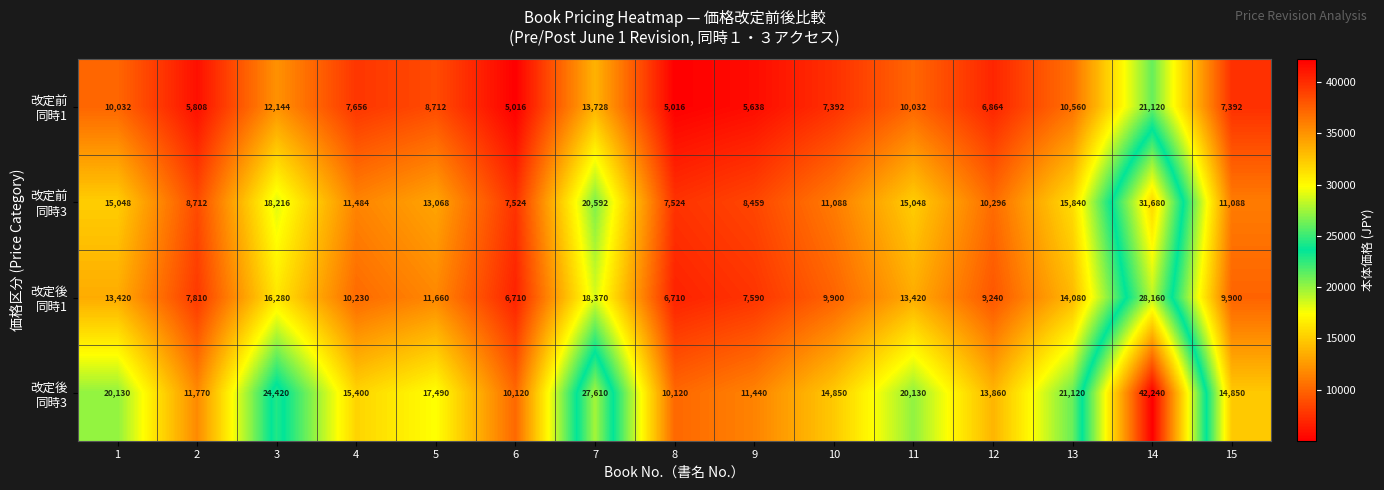

What is the total value across all series at 3?

71060